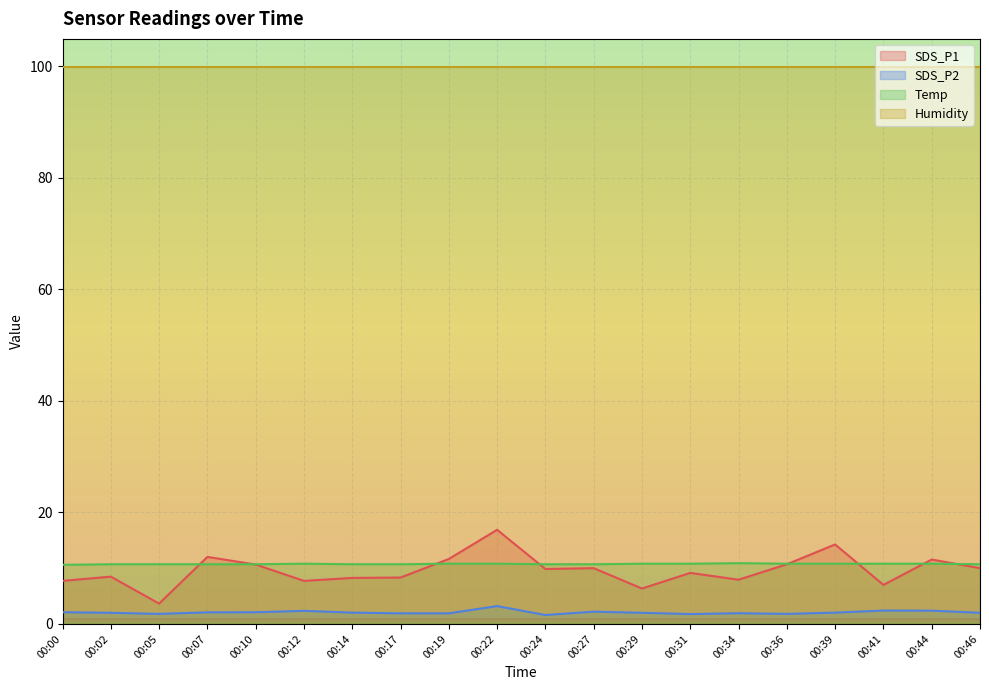

What is the smallest value displayed?

1.6